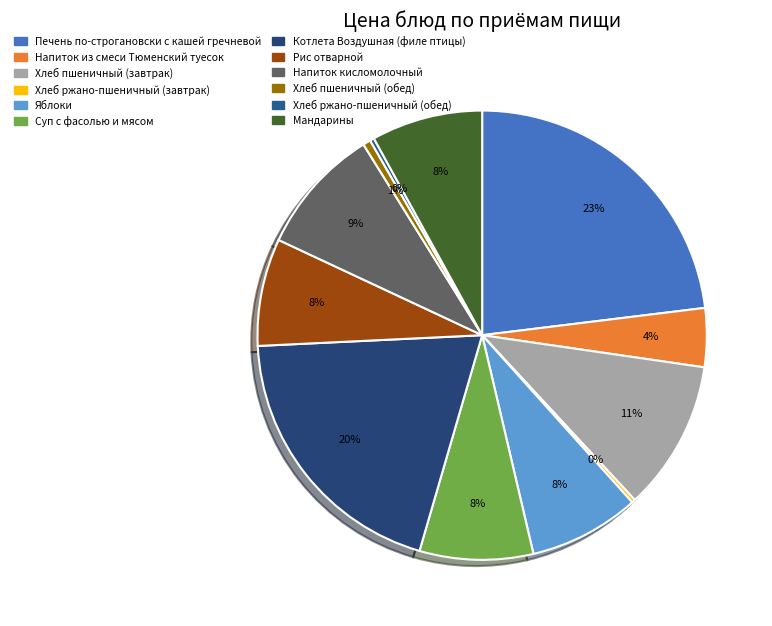

Which has a higher value, Хлеб пшеничный (завтрак) or Мандарины?

Хлеб пшеничный (завтрак)